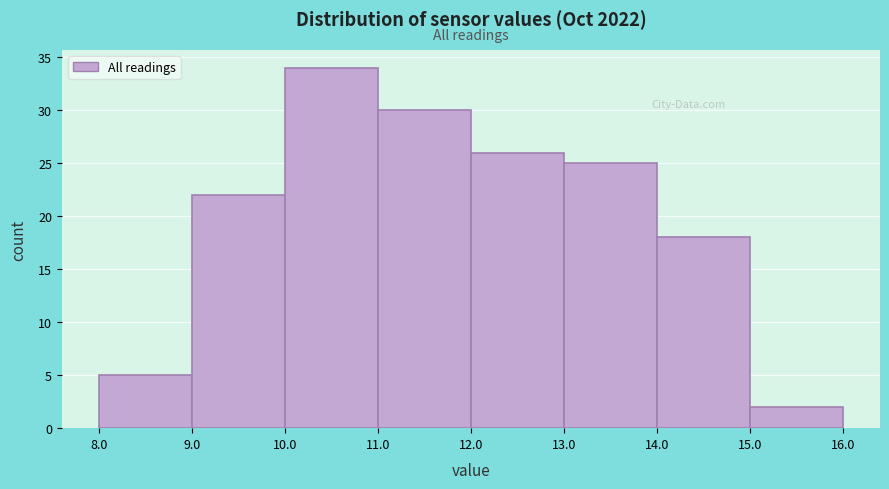

Reading left to right, transcribe this chart: for each bar, give the range it covers on the x-axis and its height. The values are not printed on the chart, so give them approximately, as read against the axis.

8.0 to 9.0: 5
9.0 to 10.0: 22
10.0 to 11.0: 34
11.0 to 12.0: 30
12.0 to 13.0: 26
13.0 to 14.0: 25
14.0 to 15.0: 18
15.0 to 16.0: 2